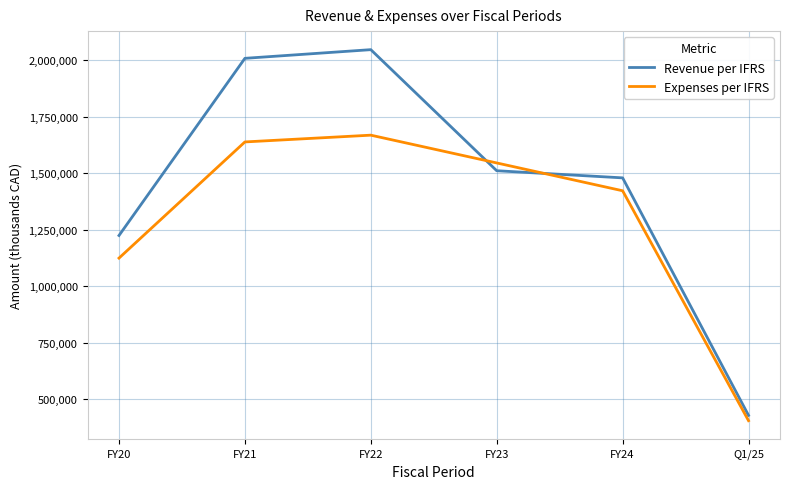

What is the greatest value displayed?

2046002